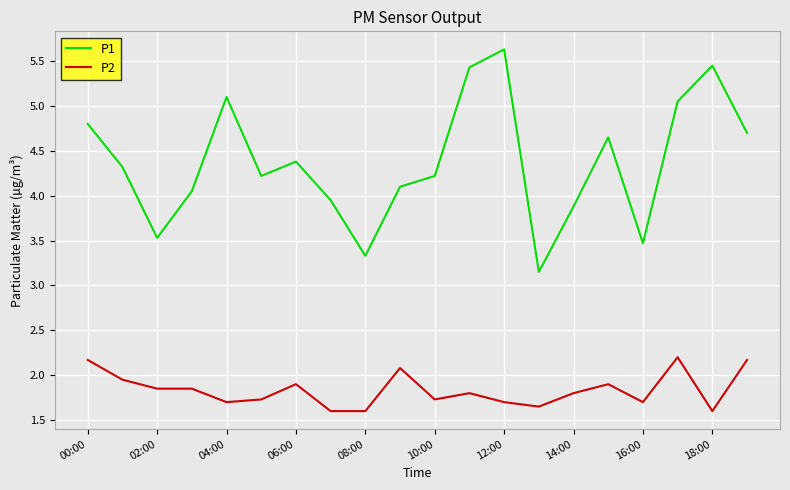

Rank the series by their average value, from lowest to highest.

P2, P1